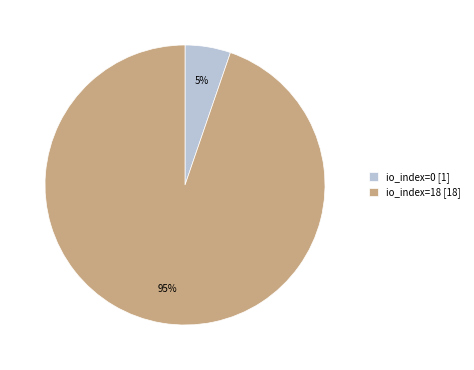

To the nearest percent, what portion does io_index=18 represent?

95%